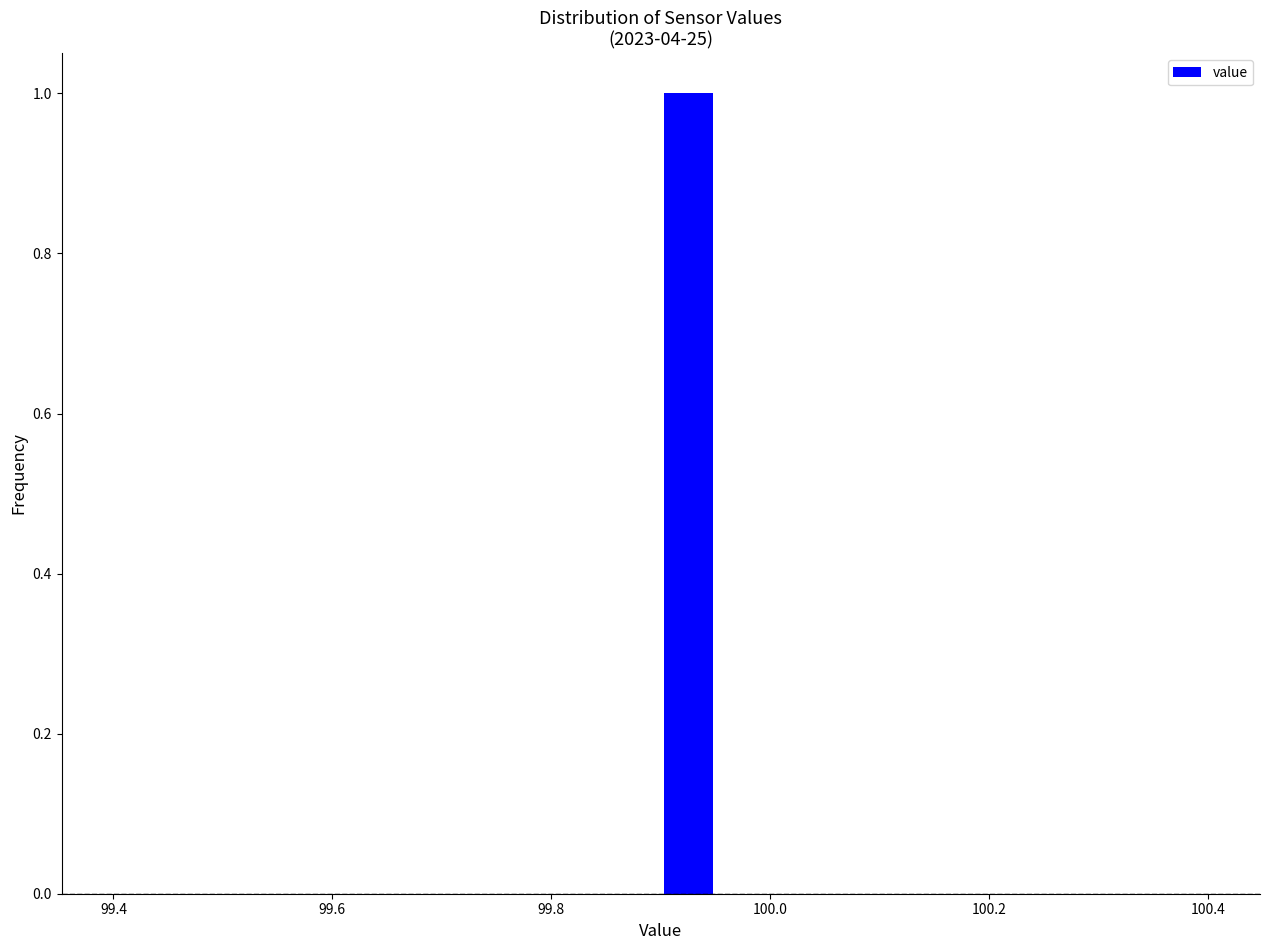

Around what value on the x-axis is the tallest bar? Give the approximate position of its centre, as read against the axis.

99.92